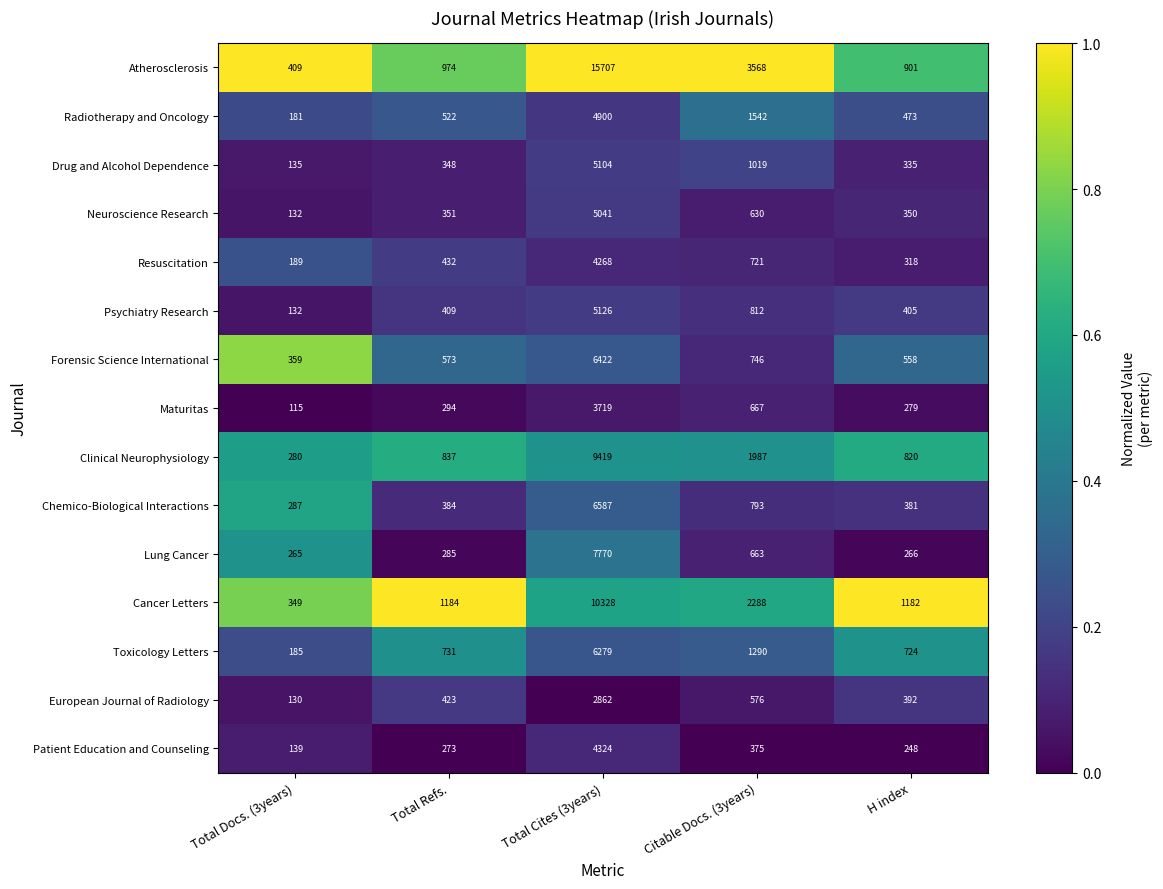

The value of Radiotherapy and Oncology at Total Cites (3years) is 6732. True or false?

False